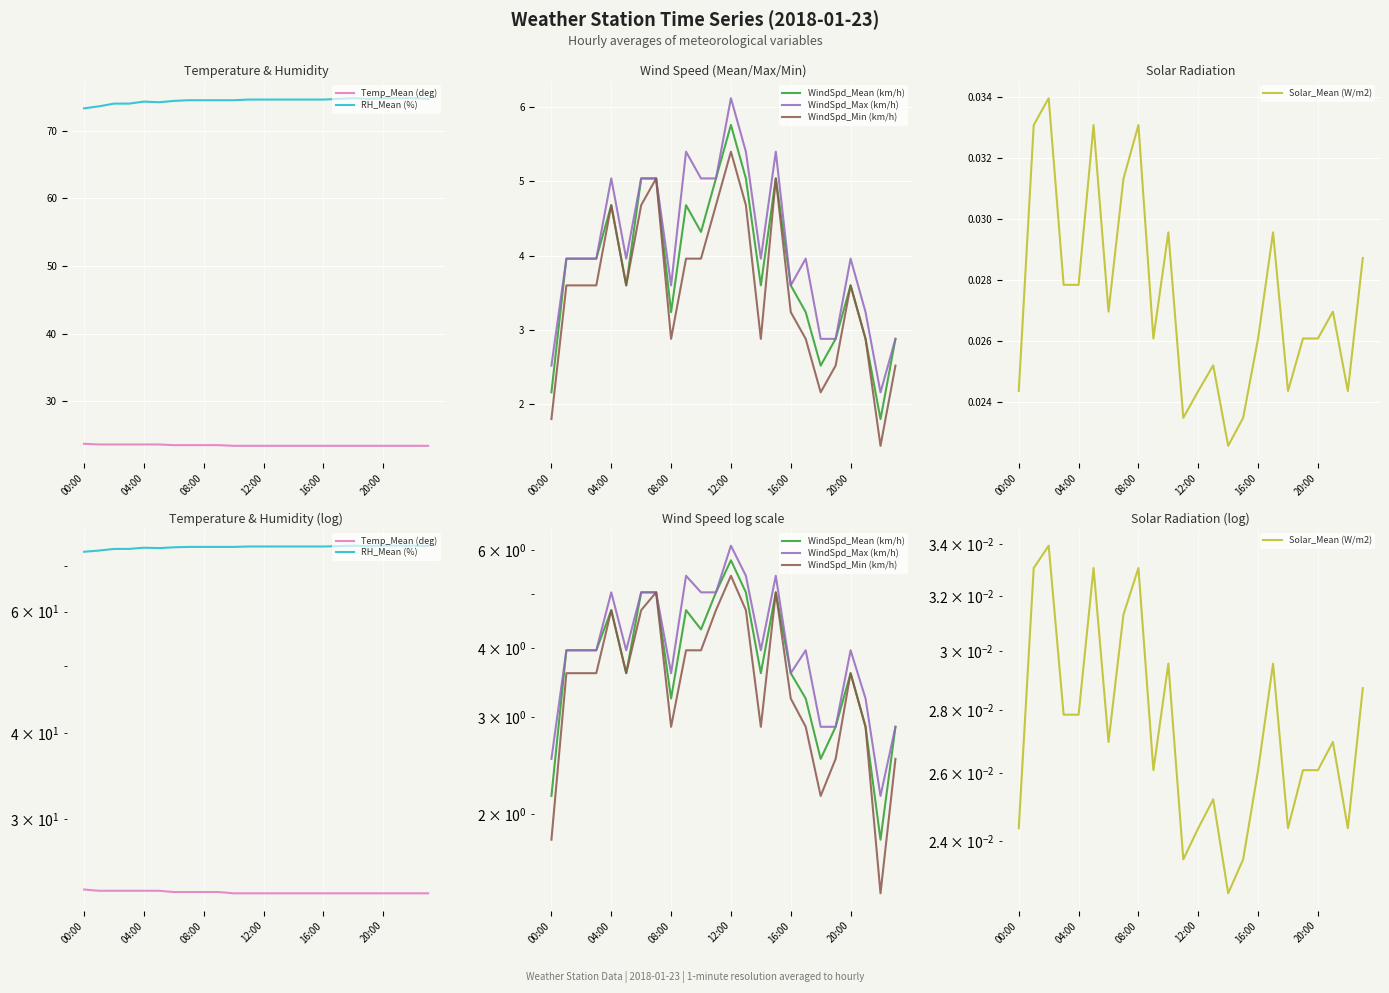

Between 9 and 20, which series saw the biggest shift?

WindSpd_Max (km/h)